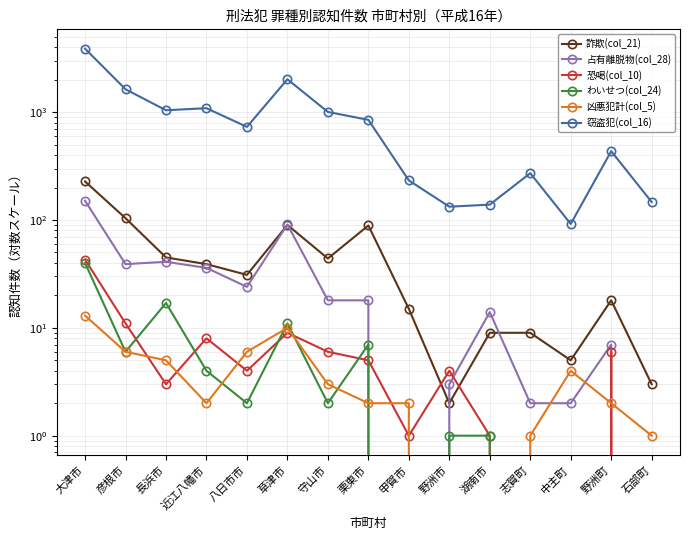

Reading right to left, transcribe all the data shown in this chart.

詐欺(col_21): 3	18	5	9	9	2	15	89	44	90	31	39	45	104	228
占有離脱物(col_28): 0	7	2	2	14	3	0	18	18	91	24	36	41	39	151
恐喝(col_10): 0	6	0	0	1	4	1	5	6	9	4	8	3	11	43
わいせつ(col_24): 0	0	0	0	1	1	0	7	2	11	2	4	17	6	40
凶悪犯計(col_5): 1	2	4	1	0	0	2	2	3	10	6	2	5	6	13
窃盗犯(col_16): 147	435	92	272	139	133	233	850	1006	2021	731	1090	1043	1633	3885